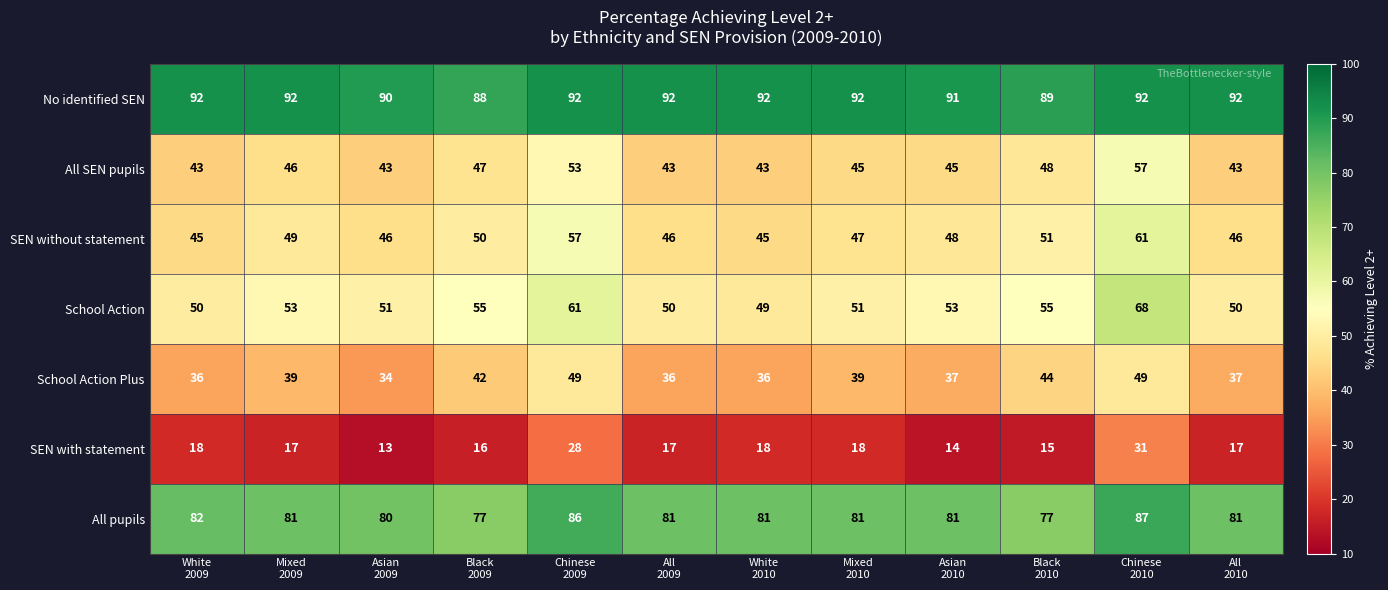

What is the maximum value shown in the chart?

92